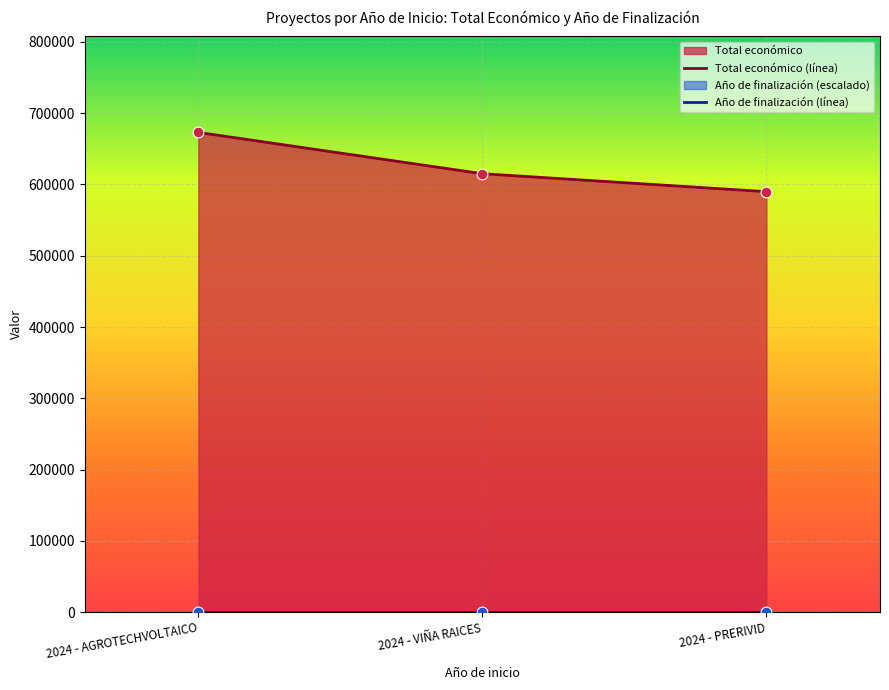

Which series contains the lowest Y value?

Año de finalización (línea)